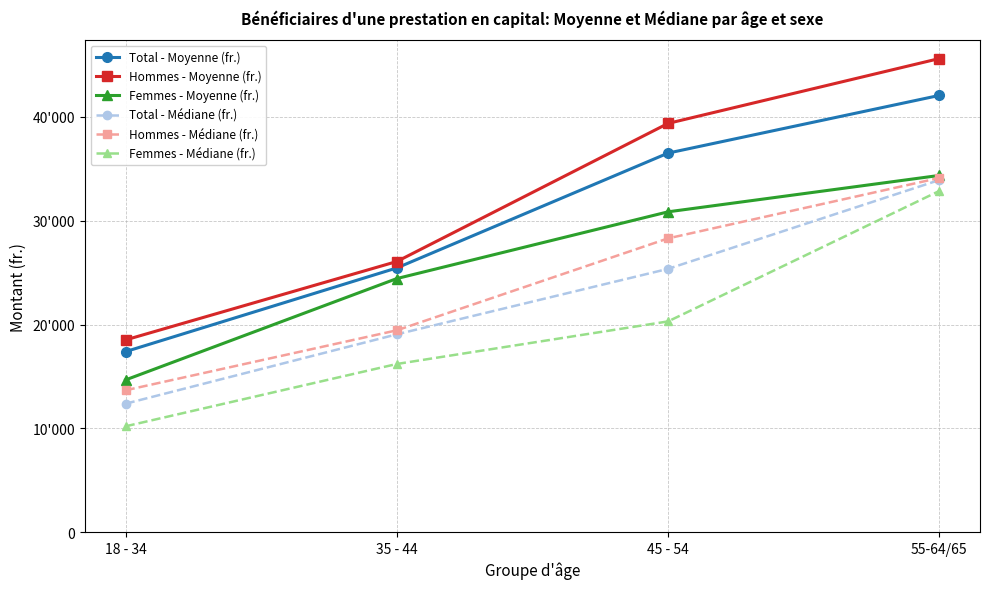

List the series in order of their peak value, highest first.

Hommes - Moyenne (fr.), Total - Moyenne (fr.), Femmes - Moyenne (fr.), Hommes - Médiane (fr.), Total - Médiane (fr.), Femmes - Médiane (fr.)